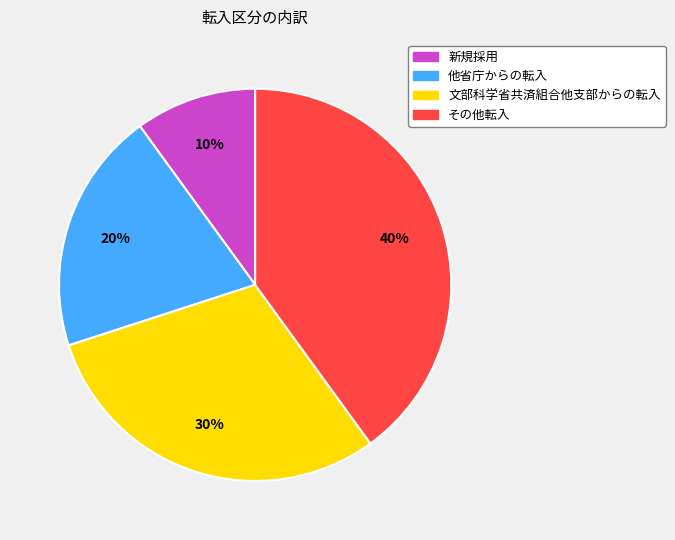

Is the sum of 新規採用 and 他省庁からの転入 greater than half?

No